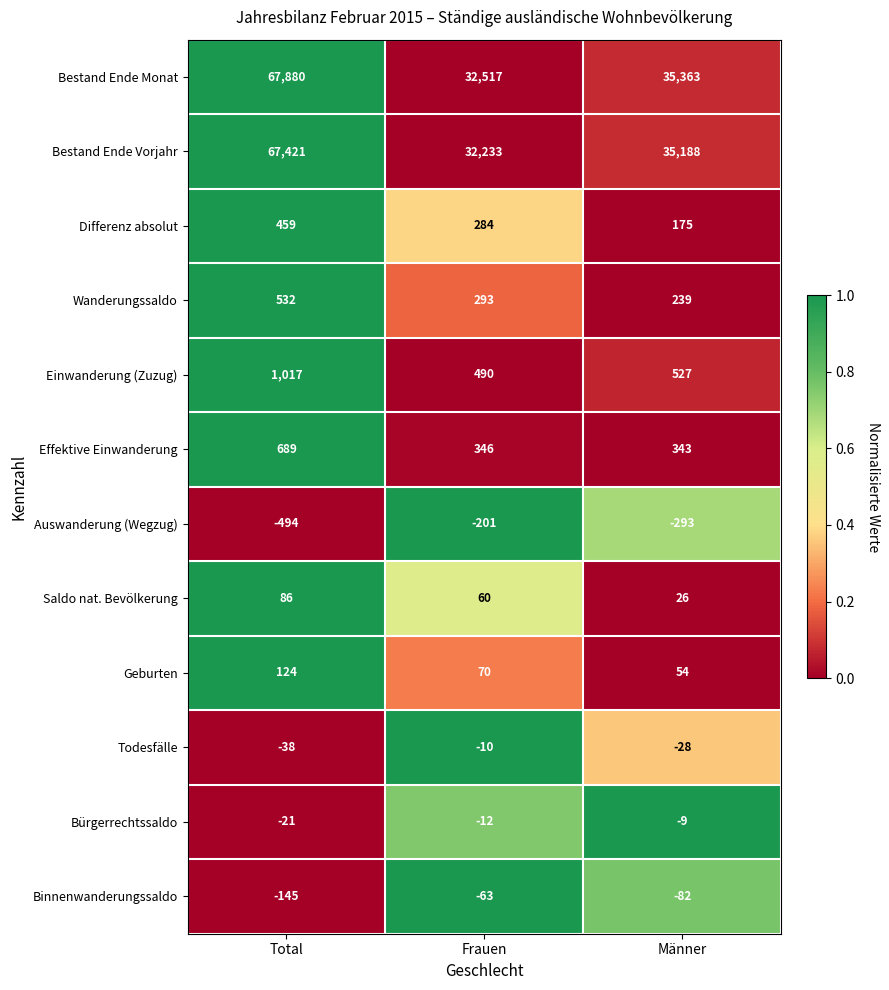

What is the maximum value shown in the chart?

67880